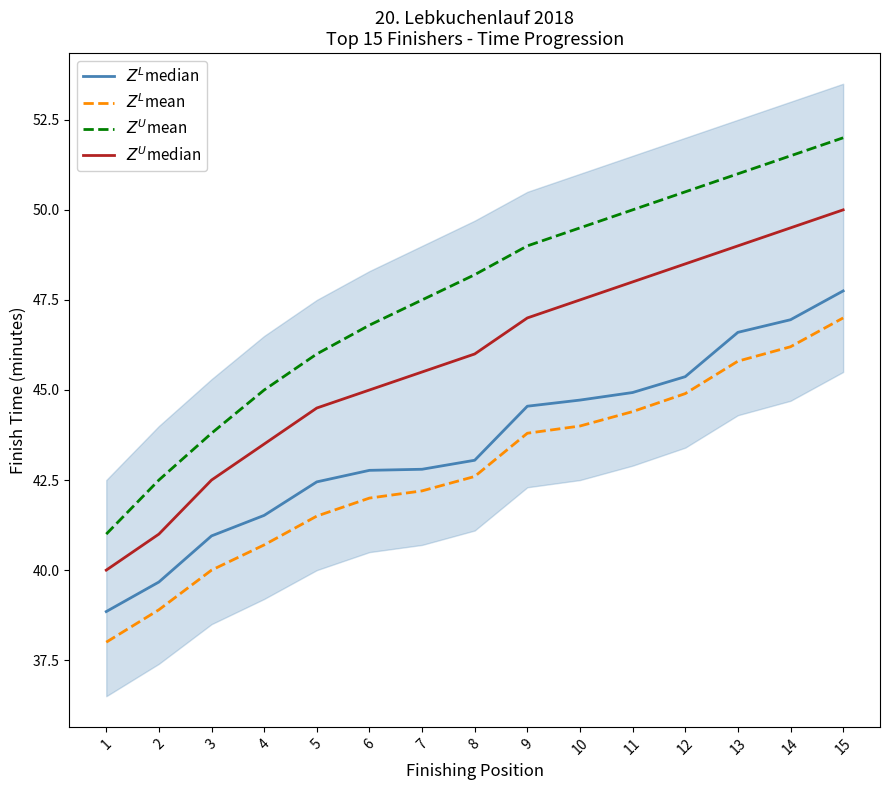

True or false: $Z^U$mean and $Z^U$median intersect in this chart.

False